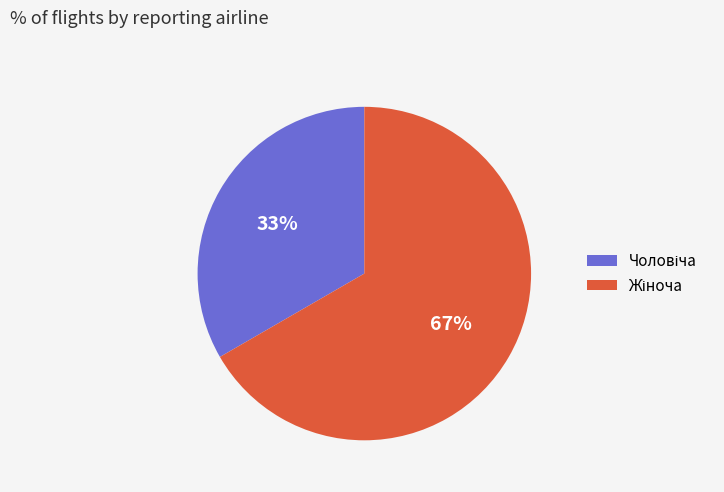

How many segments does this pie chart have?

2